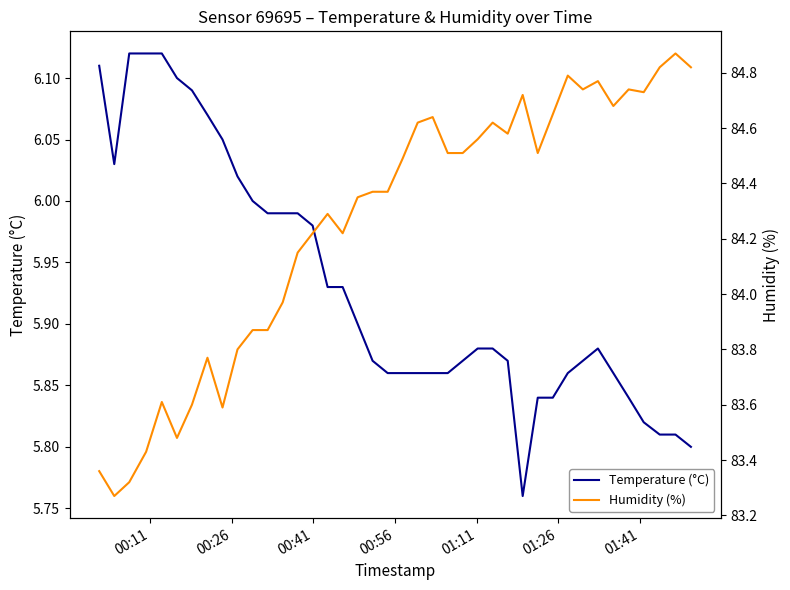

What are all the series names shown in the legend?

Temperature (°C), Humidity (%)